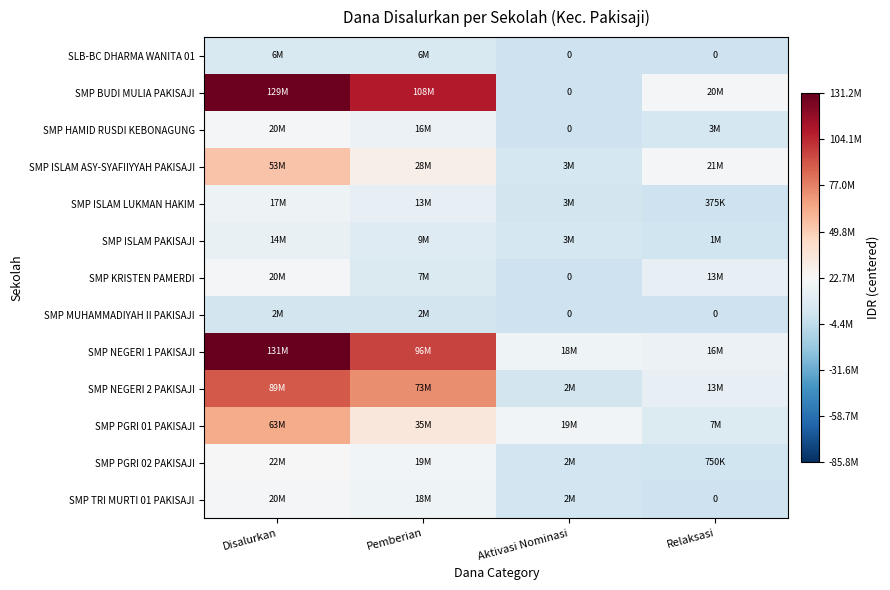

List the series in order of their peak value, lowest first.

SMP MUHAMMADIYAH II PAKISAJI, SLB-BC DHARMA WANITA 01, SMP ISLAM PAKISAJI, SMP ISLAM LUKMAN HAKIM, SMP HAMID RUSDI KEBONAGUNG, SMP TRI MURTI 01 PAKISAJI, SMP KRISTEN PAMERDI, SMP PGRI 02 PAKISAJI, SMP ISLAM ASY-SYAFIIYYAH PAKISAJI, SMP PGRI 01 PAKISAJI, SMP NEGERI 2 PAKISAJI, SMP BUDI MULIA PAKISAJI, SMP NEGERI 1 PAKISAJI